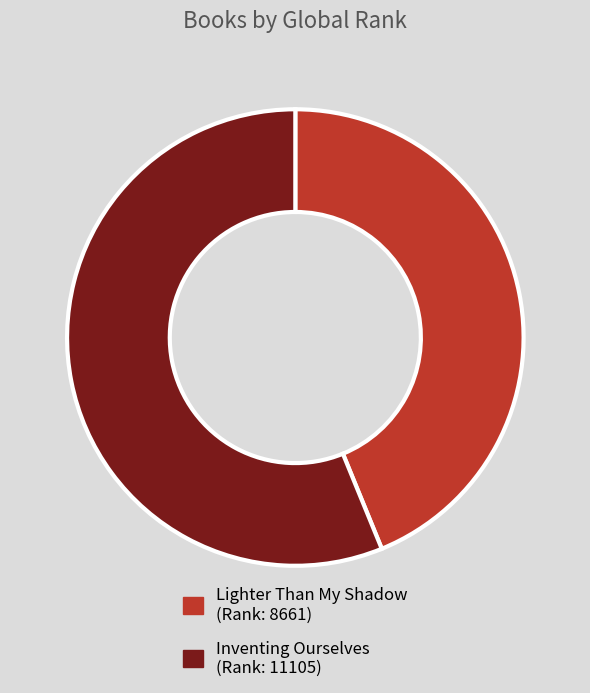

Between Inventing Ourselves and Lighter Than My Shadow, which is larger?

Inventing Ourselves